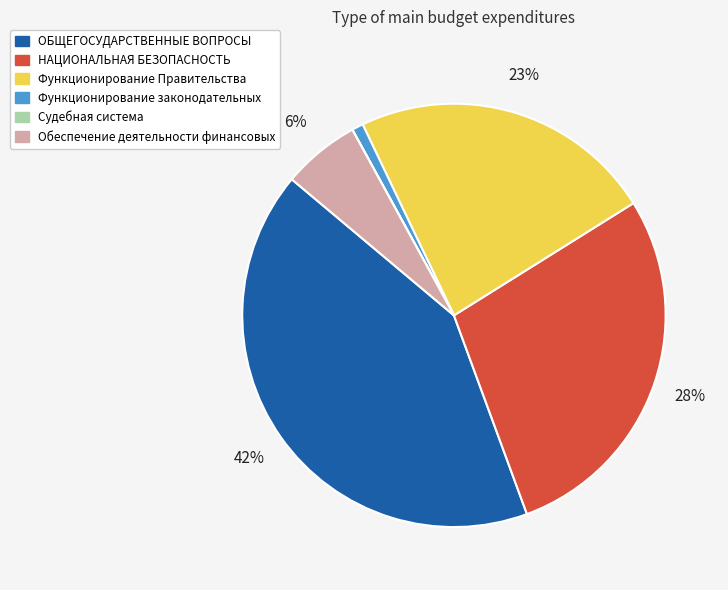

To the nearest percent, what percentage of the pie is Обеспечение деятельности финансовых?

6%